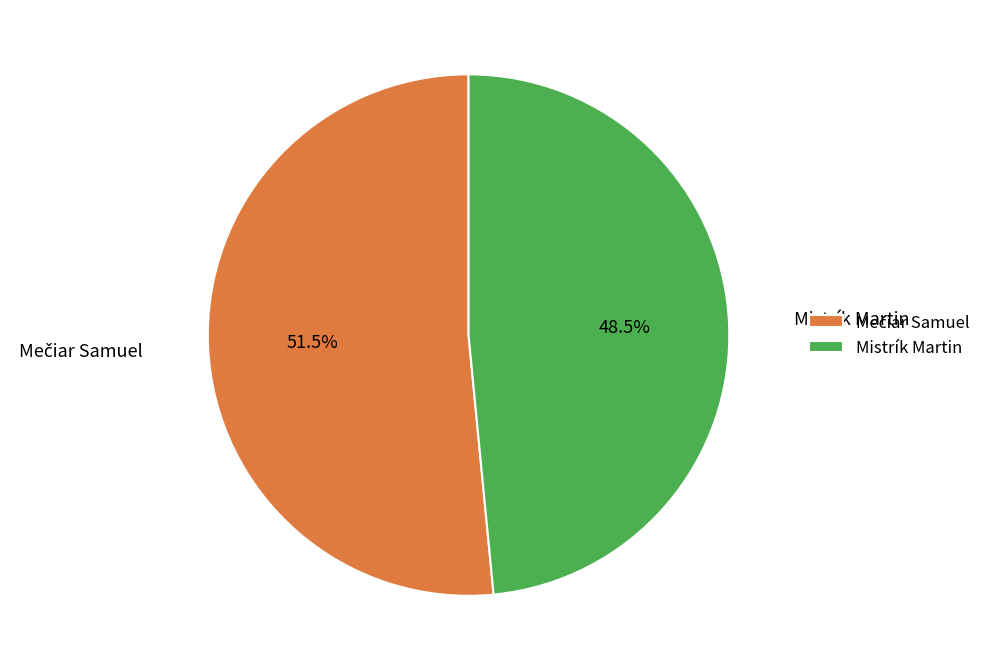

What is the smallest slice in the pie chart?

Mistrík Martin